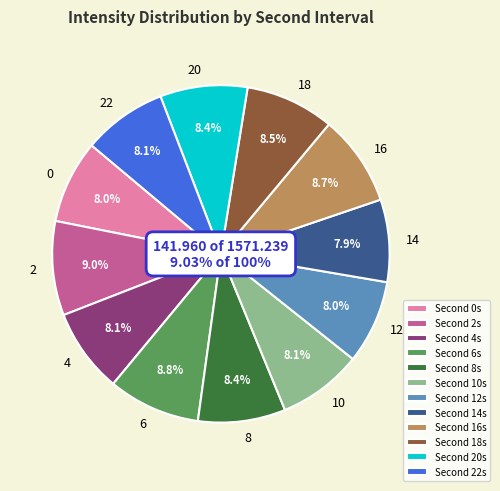

Is the sum of 22 and 12 greater than half?

No